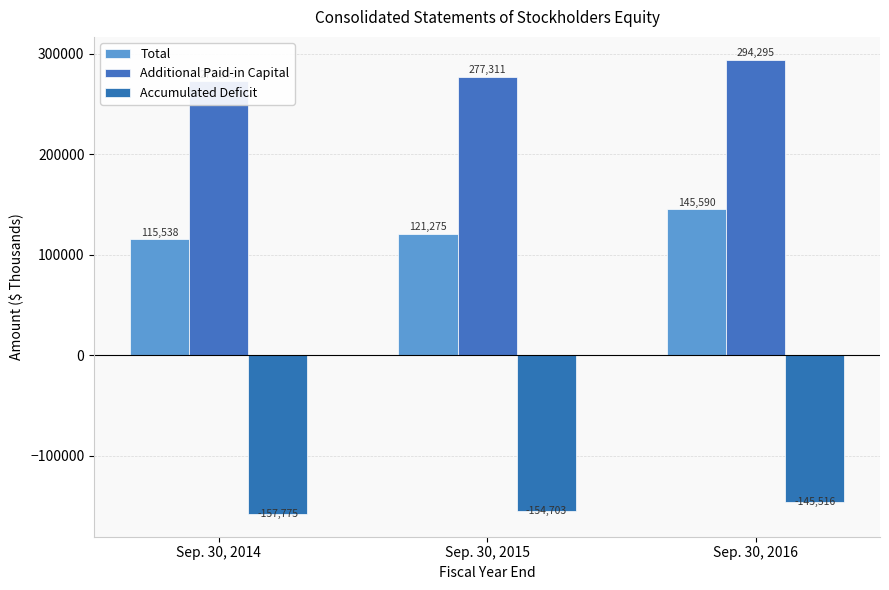

What is the approximate value of Total at Sep. 30, 2015?

121275